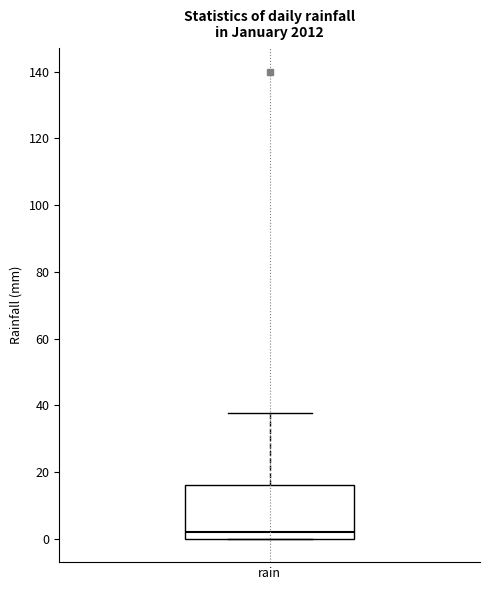

Read this box plot against the y-axis: the position of the median line, the range covered by the box, and the ends of both whiskers. The values are not printed on the chart, so give them approximately, as read against the axis.

median 2, box 0 to 16, whiskers 0 to 38